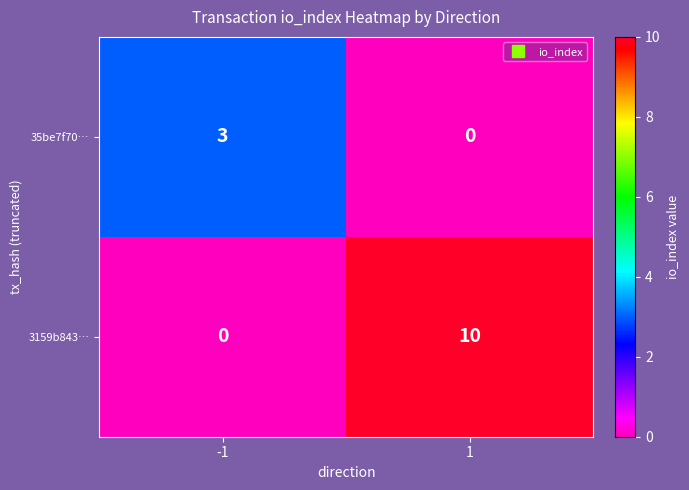

Which series has the largest total across all categories?

3159b843…